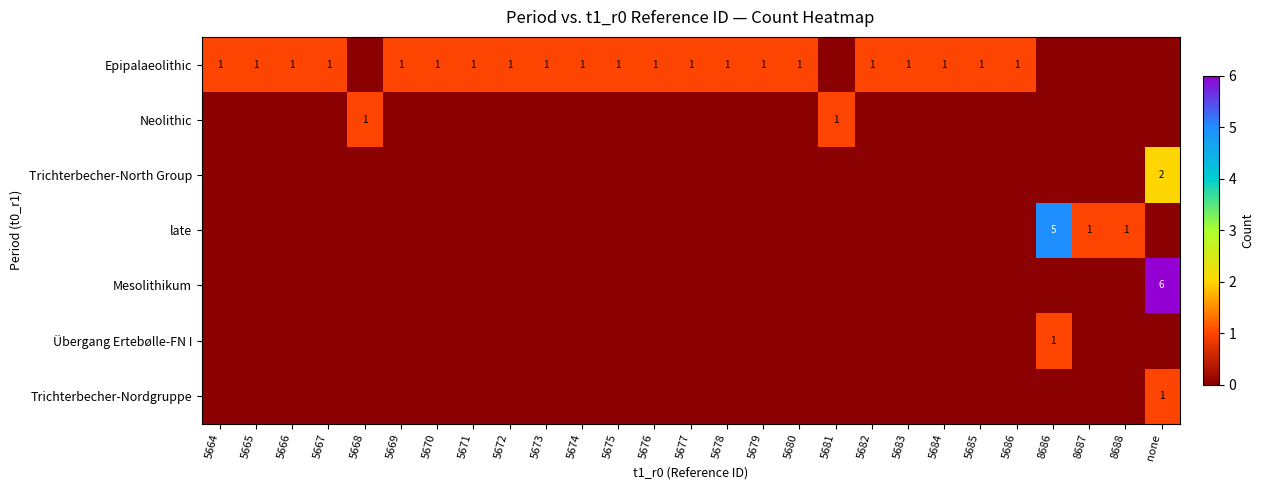

Which series has the widest spread of values?

Mesolithikum